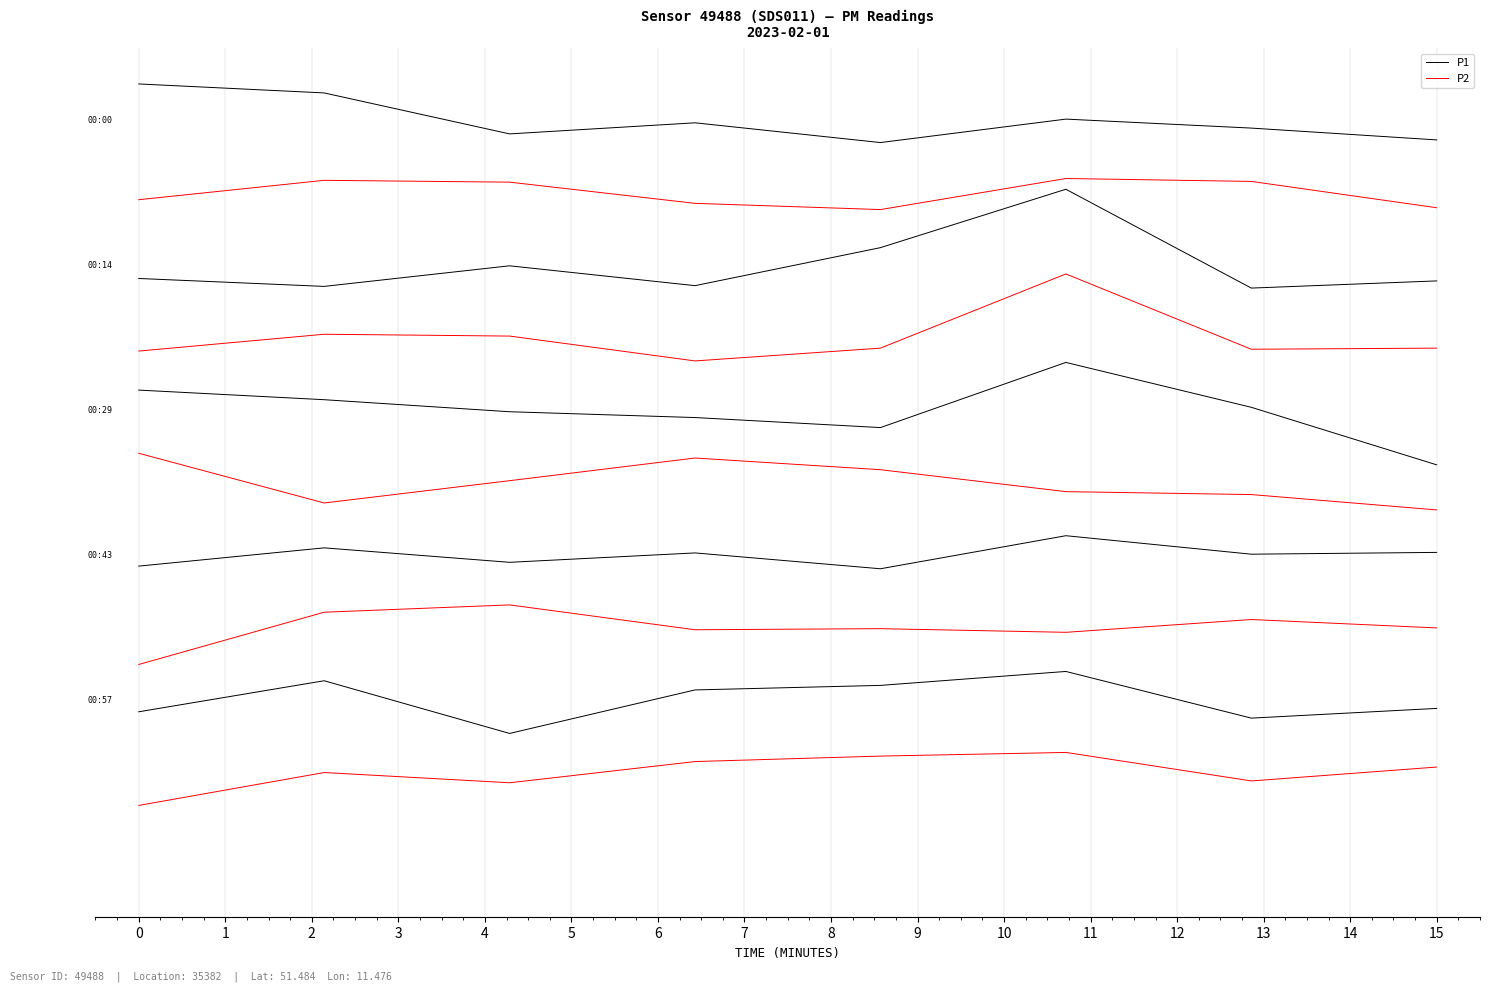

At which label does P2 first exceed 9?

1